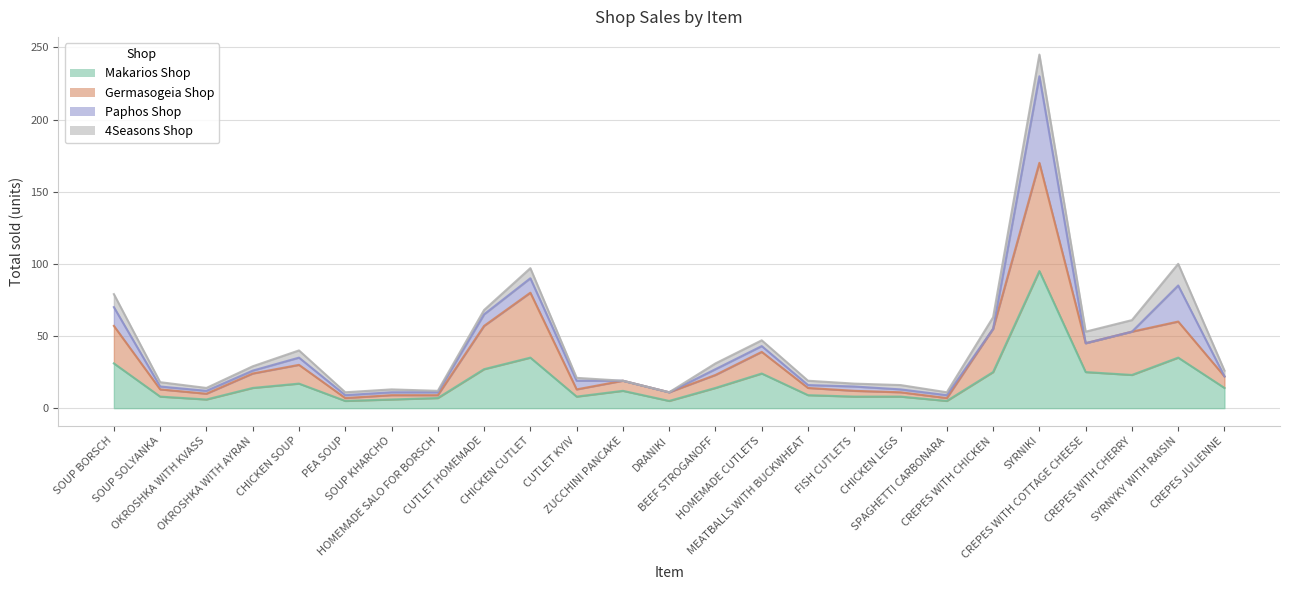

Is it true that Makarios Shop equals 5 at DRANIKI?

True